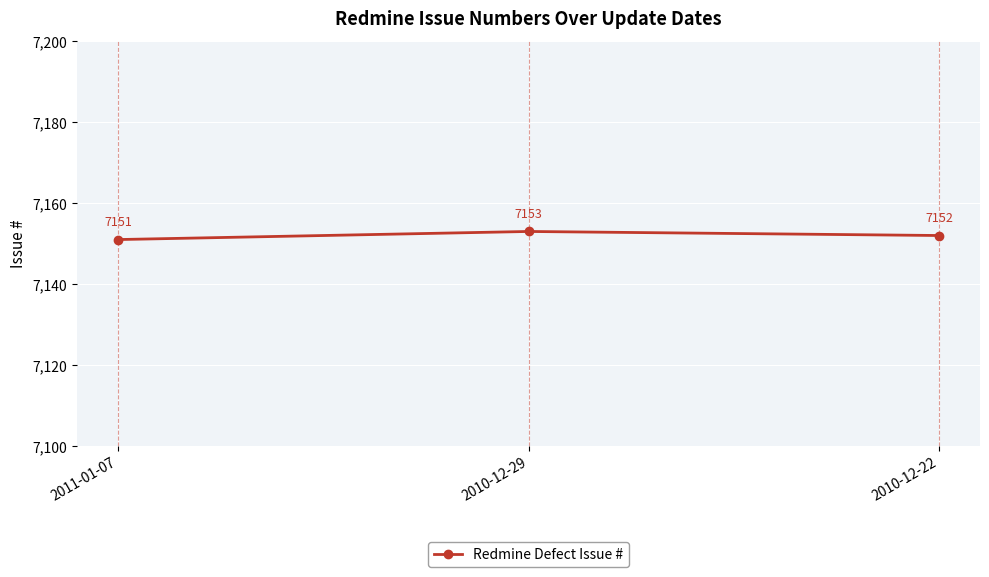

List the labels in order of value, smallest first.

2011-01-07, 2010-12-22, 2010-12-29